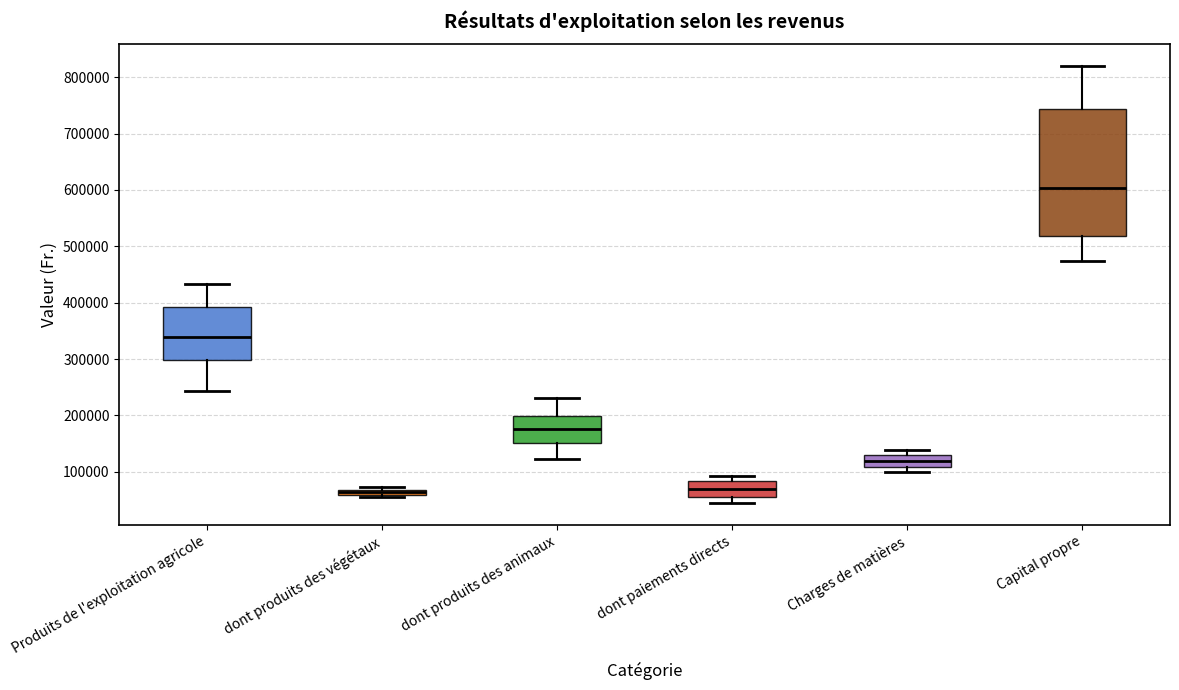

Where is the upper edge of the box for dont paiements directs on the y-axis? The values are not printed on the chart, so give them approximately, as read against the axis.

80000